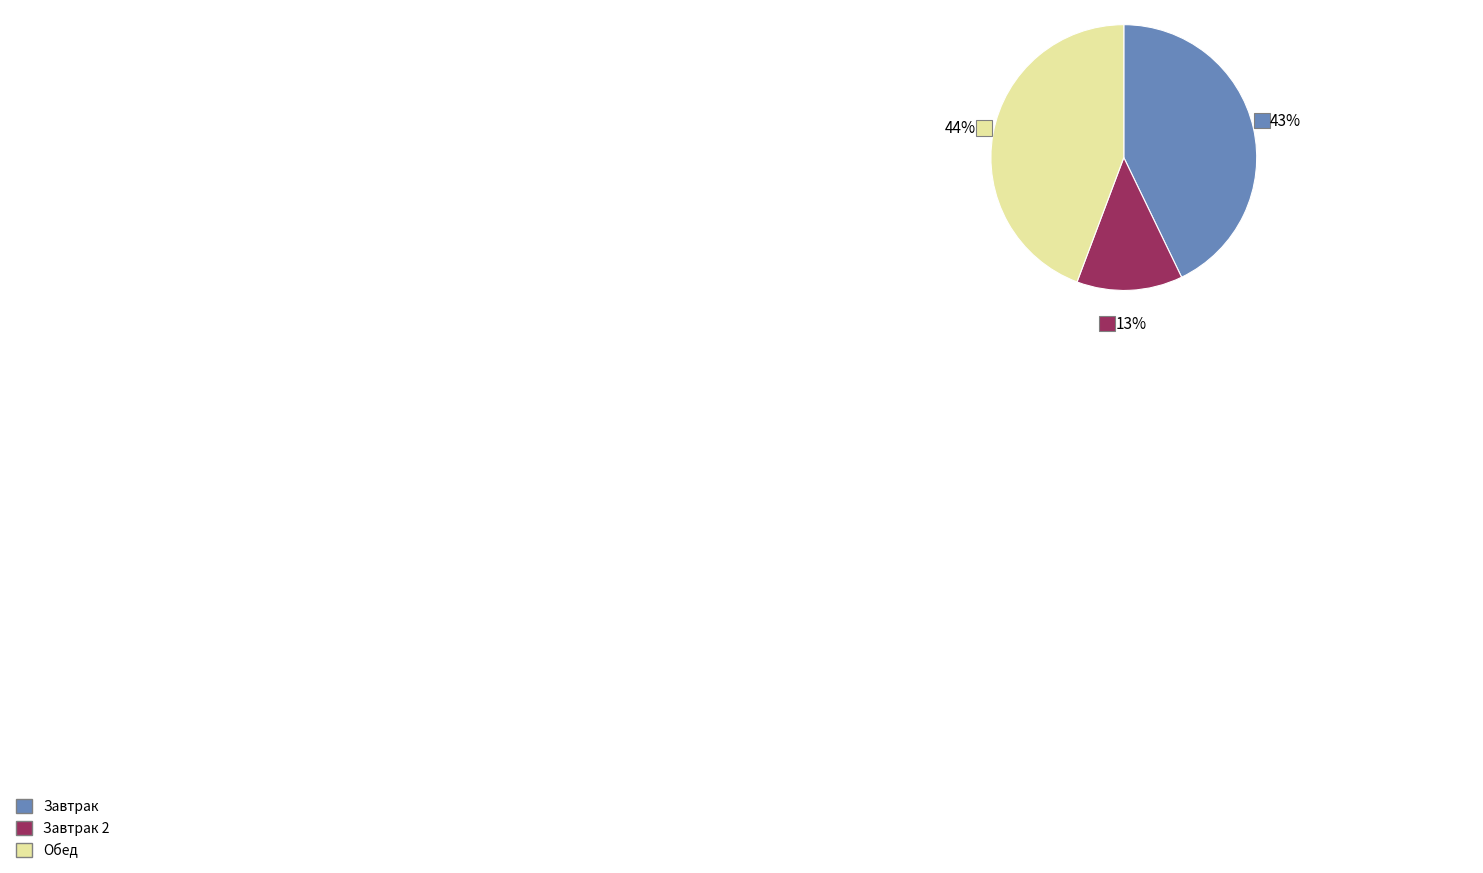

To the nearest percent, what is the difference between the largest and smallest slice percentages?

31%